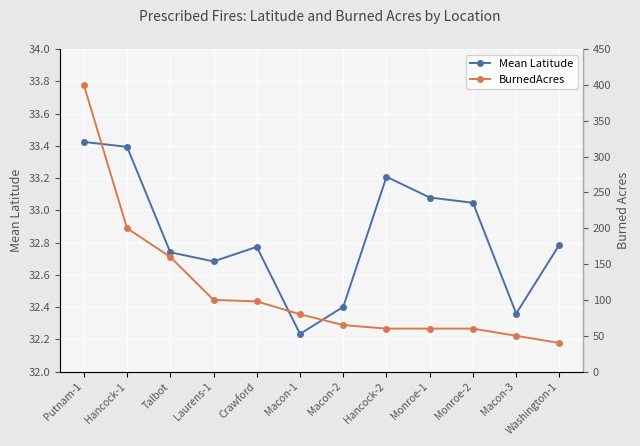

Which series has the largest range (max minus min)?

BurnedAcres